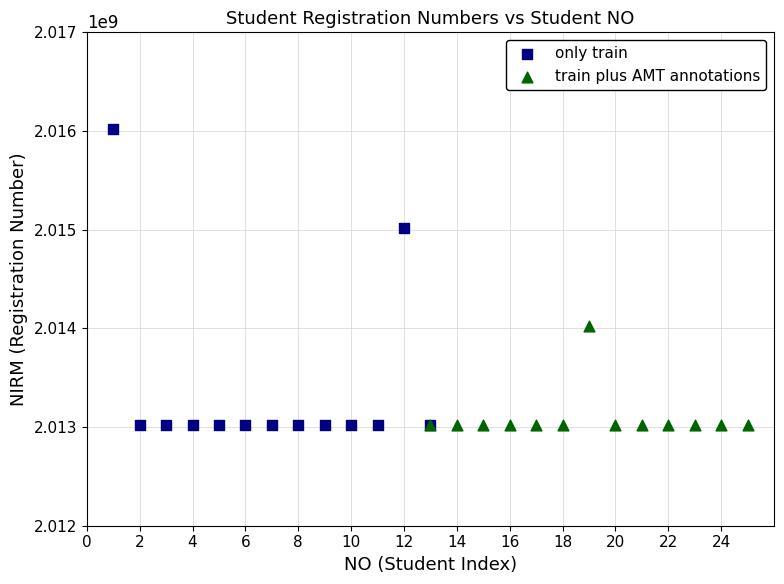

Which series contains the highest Y value?

only train